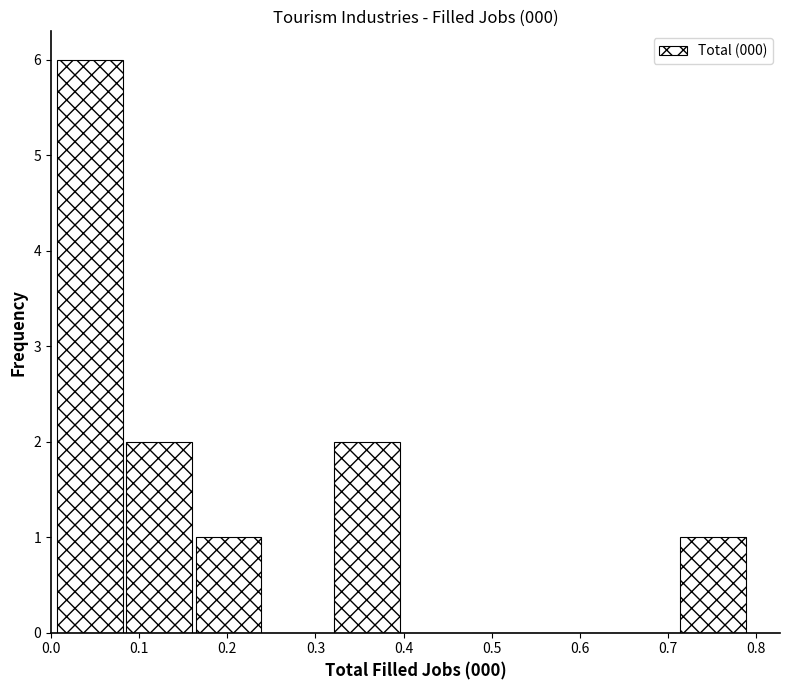

Reading left to right, list every bar in this chart as the range it spans on the x-axis followed by its height. Neither the bar edges nor the heights are printed on the chart, so give them approximately, as read against the axes.

0.01 to 0.08: 6
0.08 to 0.16: 2
0.16 to 0.24: 1
0.24 to 0.32: 0
0.32 to 0.40: 2
0.40 to 0.48: 0
0.48 to 0.55: 0
0.55 to 0.63: 0
0.63 to 0.71: 0
0.71 to 0.79: 1